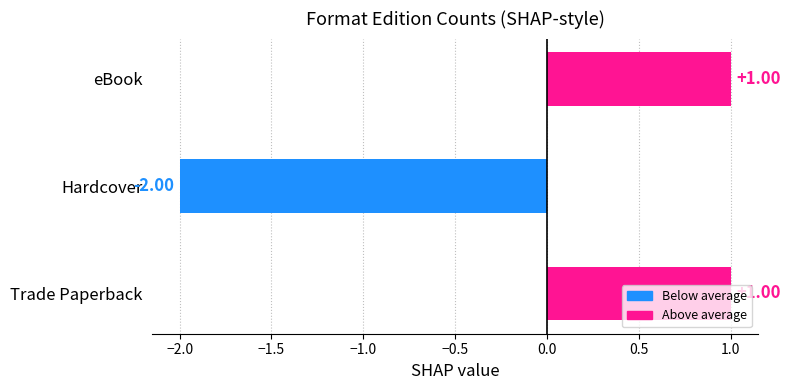

What is the minimum value shown in the chart?

-2